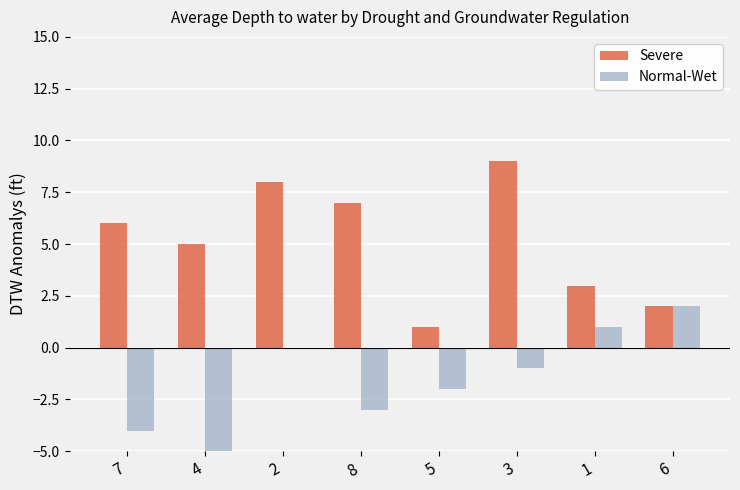

The value of Normal-Wet at 3 is -1. True or false?

True